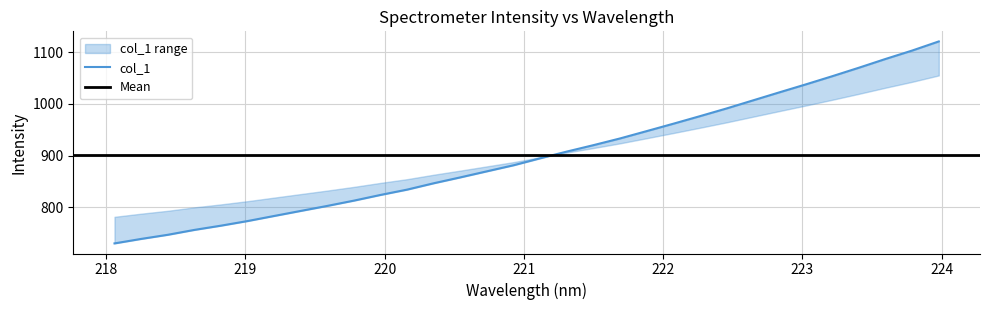

What is the difference between the maximum and minimum values?

391.3